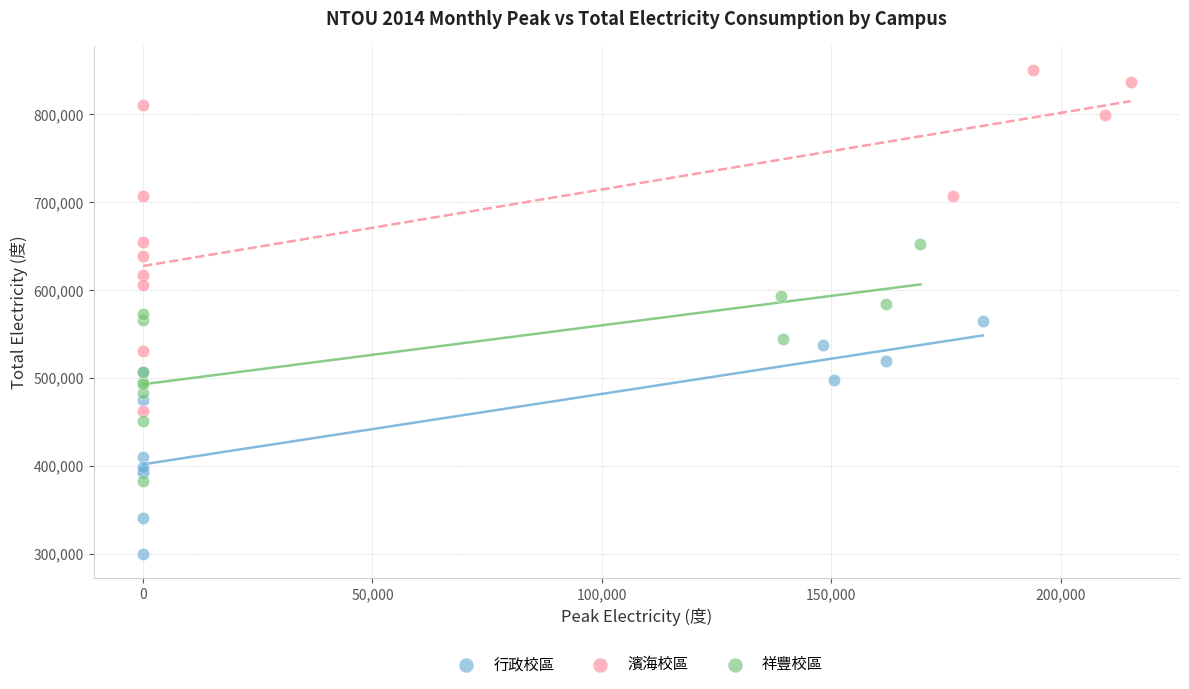

Which series reaches the minimum Y coordinate?

行政校區